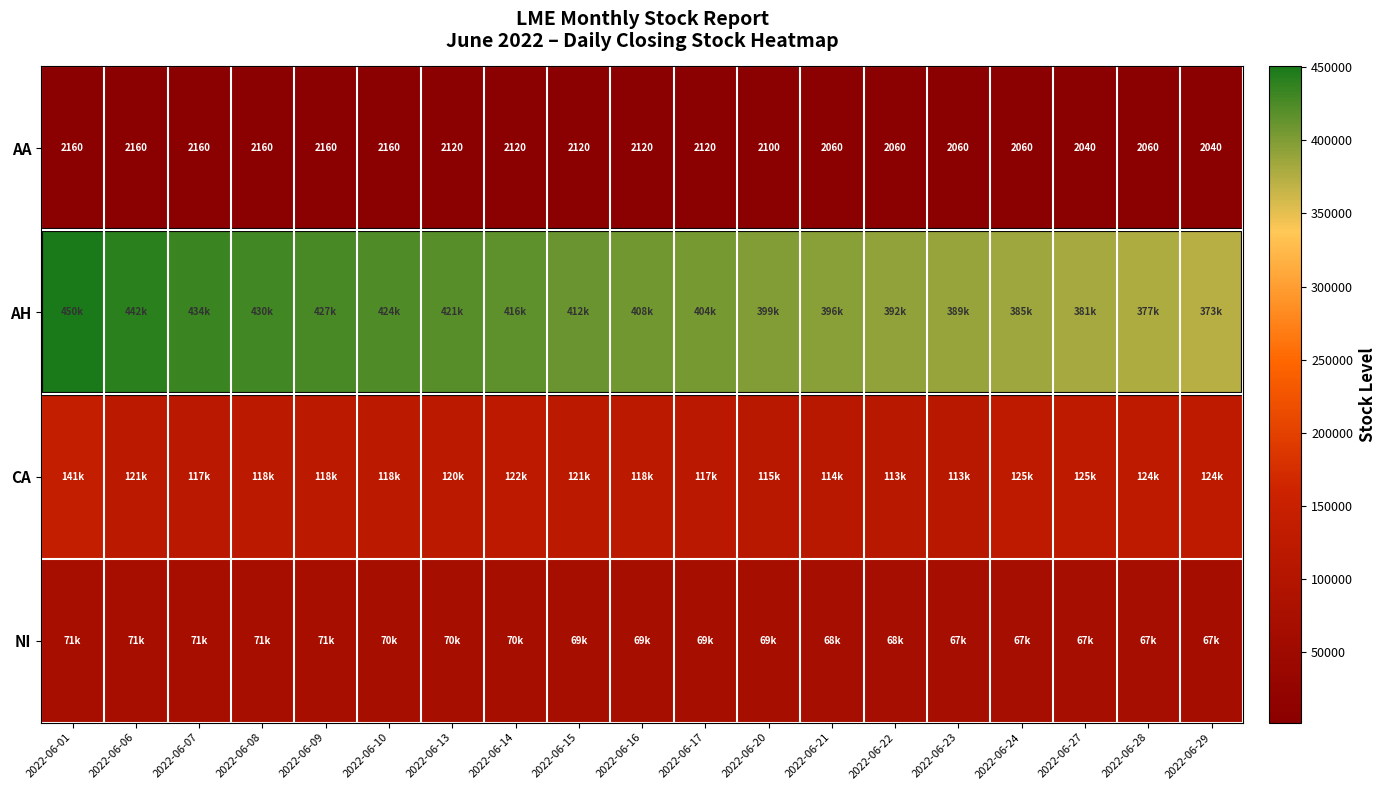

The value of AA at 2022-06-28 is 3097. True or false?

False